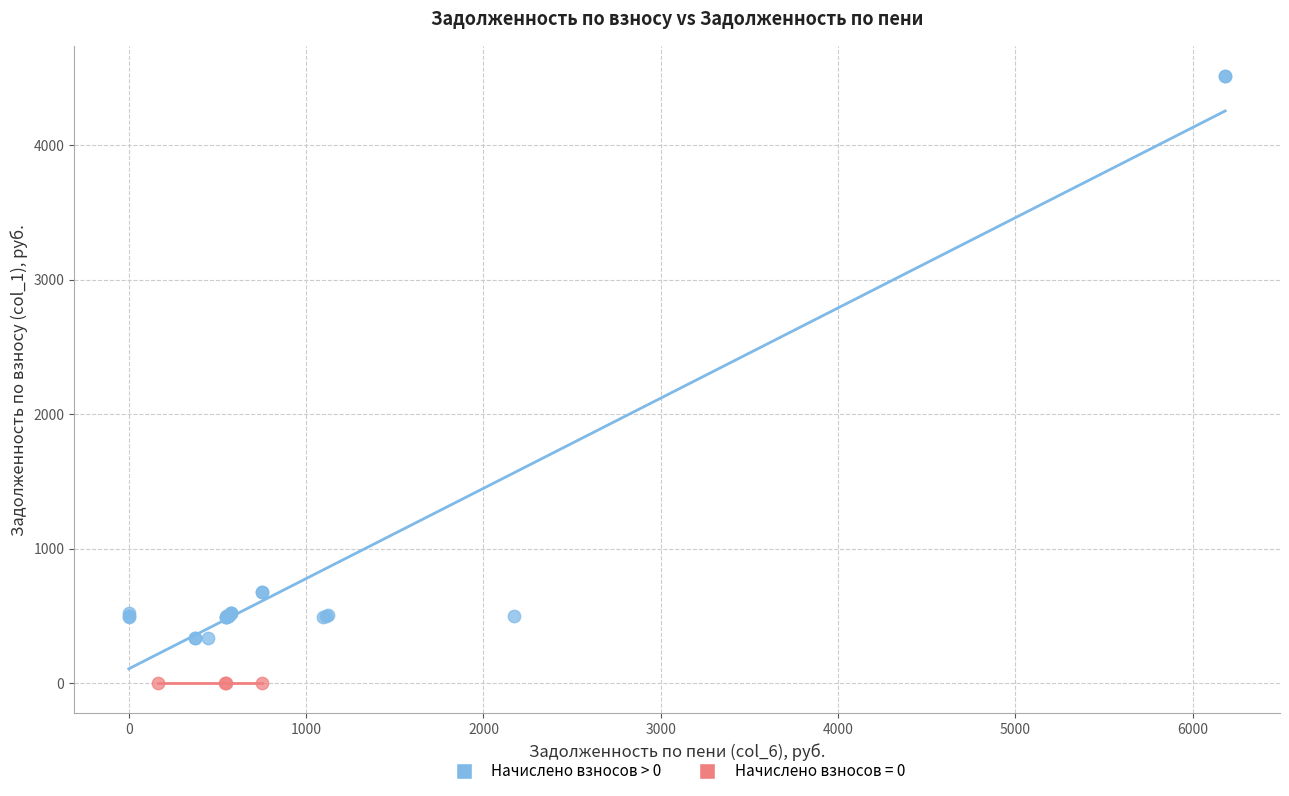

Which series contains the lowest Y value?

Начислено взносов = 0